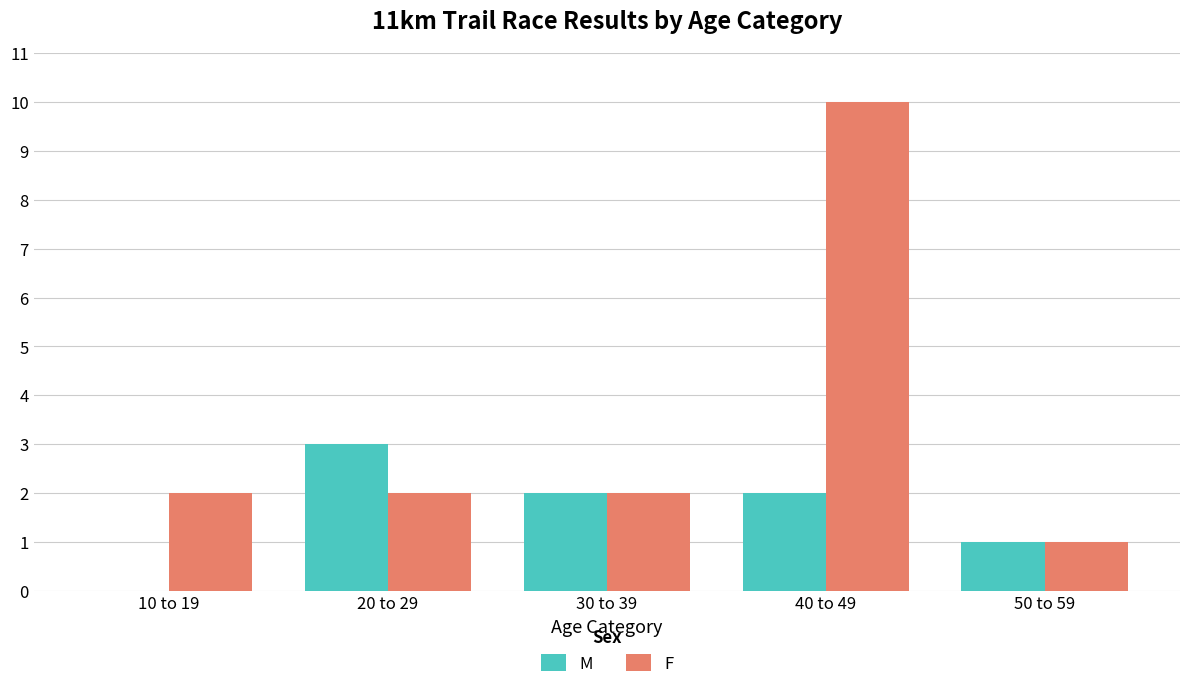

What is the greatest value displayed?

10